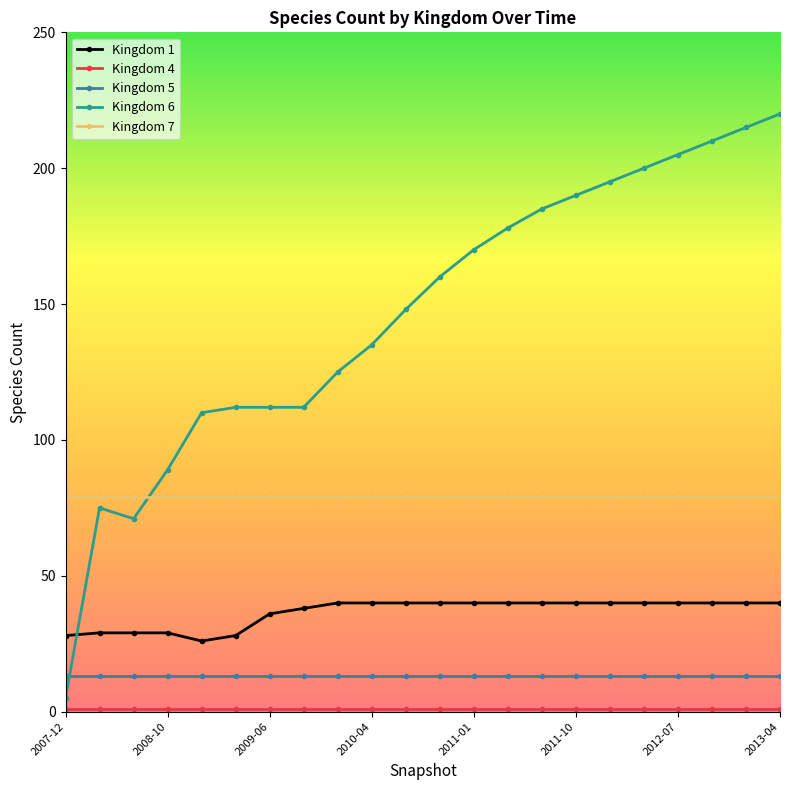

How many values in the Kingdom 6 series are below 160?

11